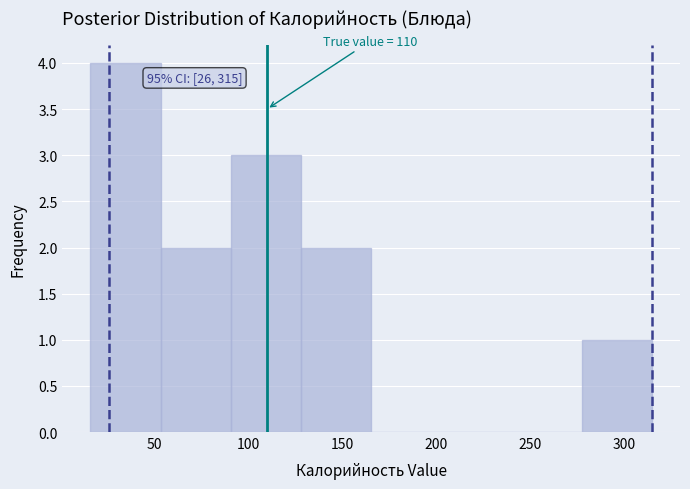

Which range on the x-axis has the tallest bar?

15 to 55